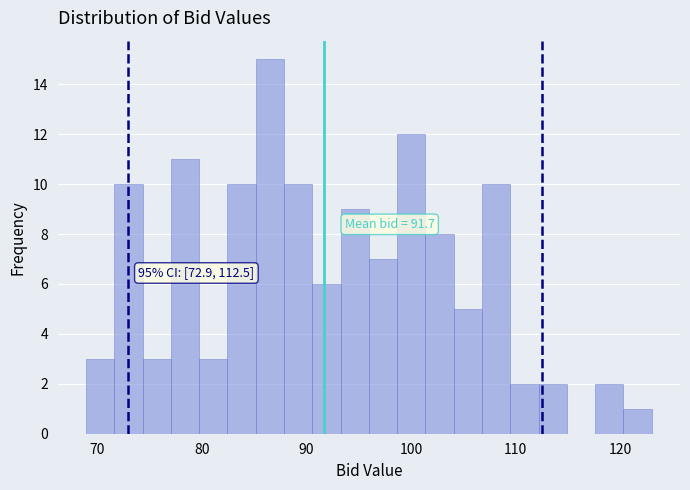

Read against the x-axis, roughly where is the centre of the tallest bar?

87